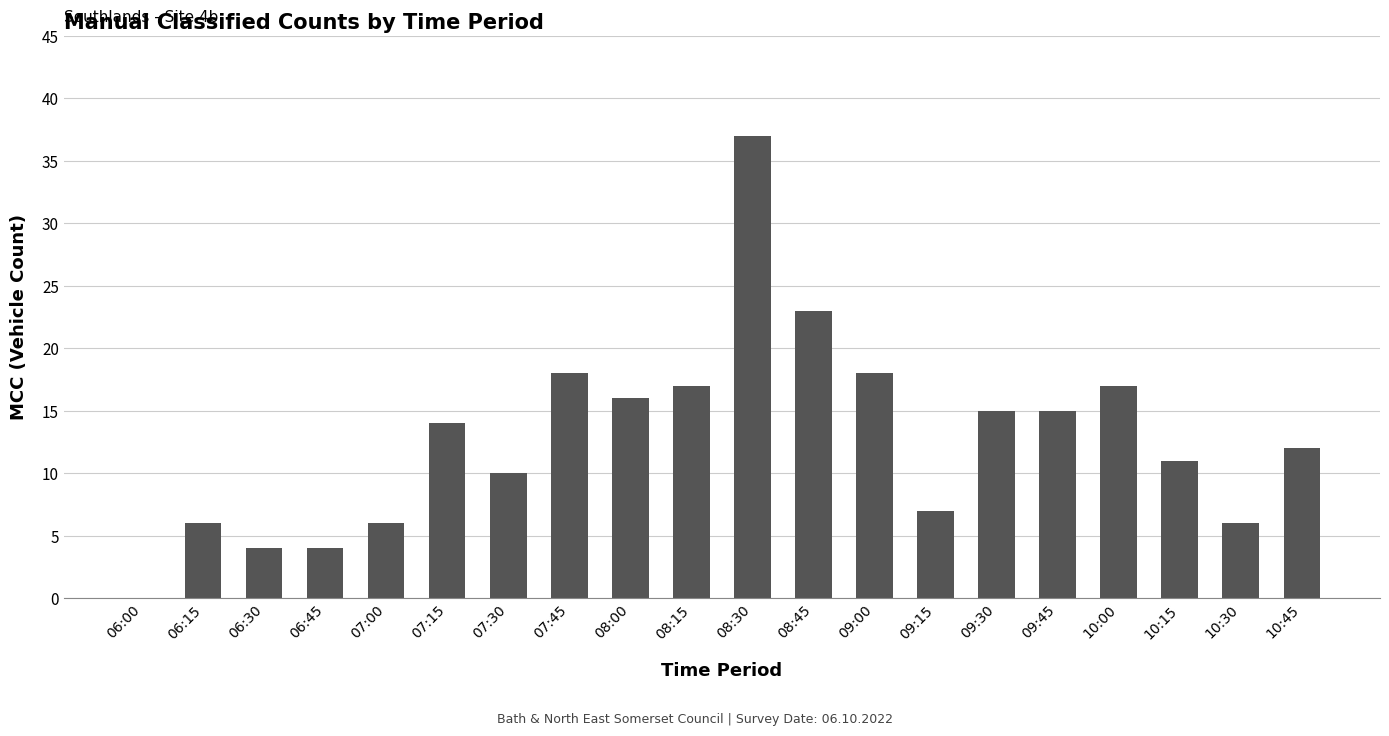

Read the value at 08:30, to the nearest 10.

40